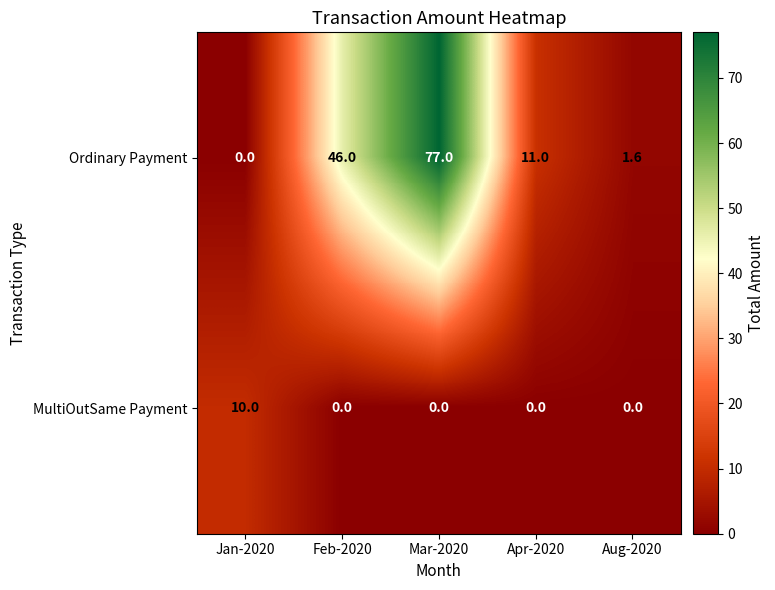

At how many categories does at least one series exceed 6?

4